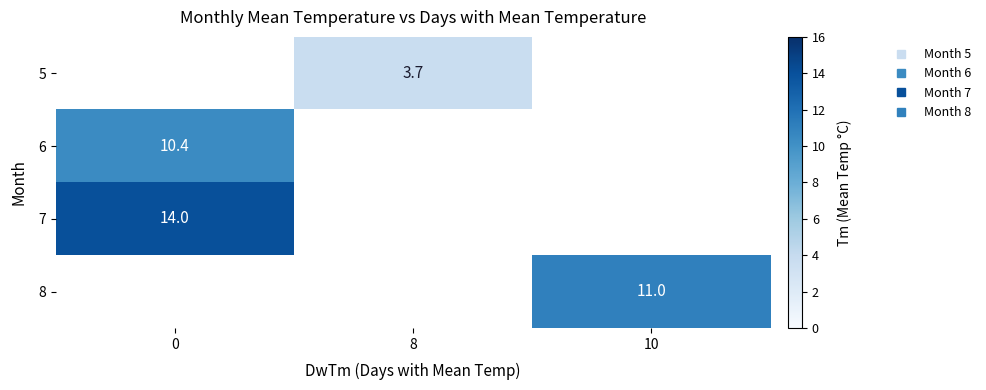

How many positive values does the row_2 series have?

1